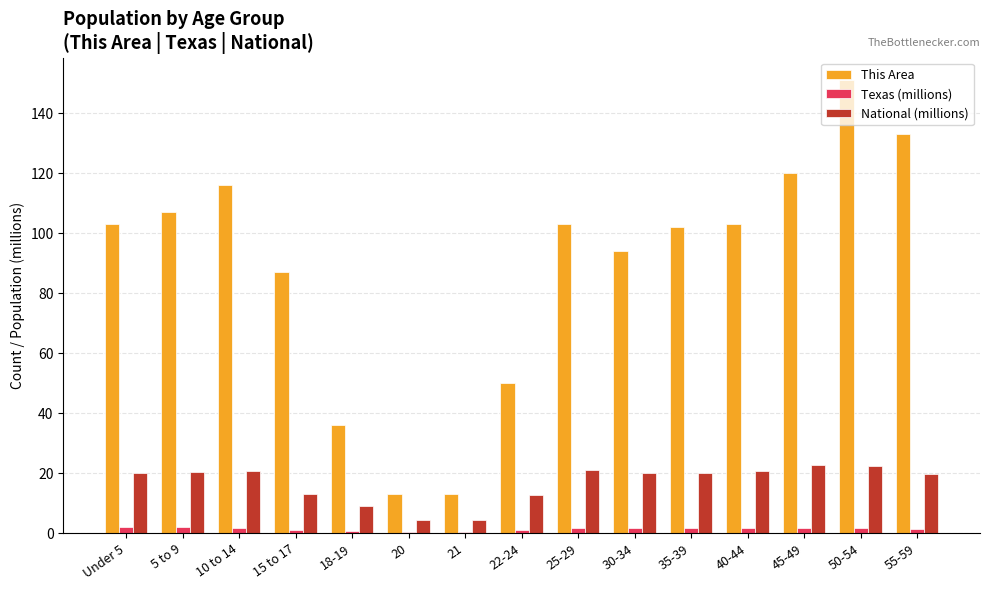

At which label is This Area closest to 82?

15 to 17